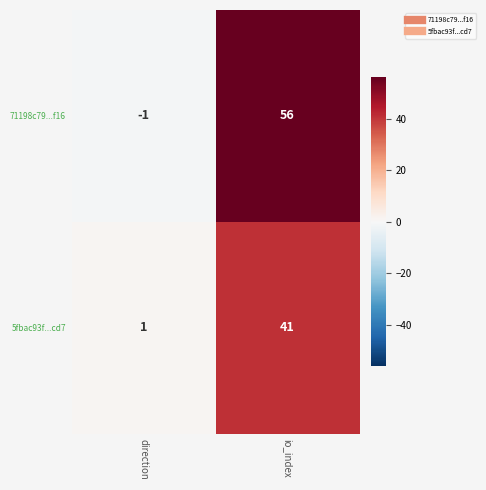

At which label is 5fbac93f...cd7 closest to 21?

direction